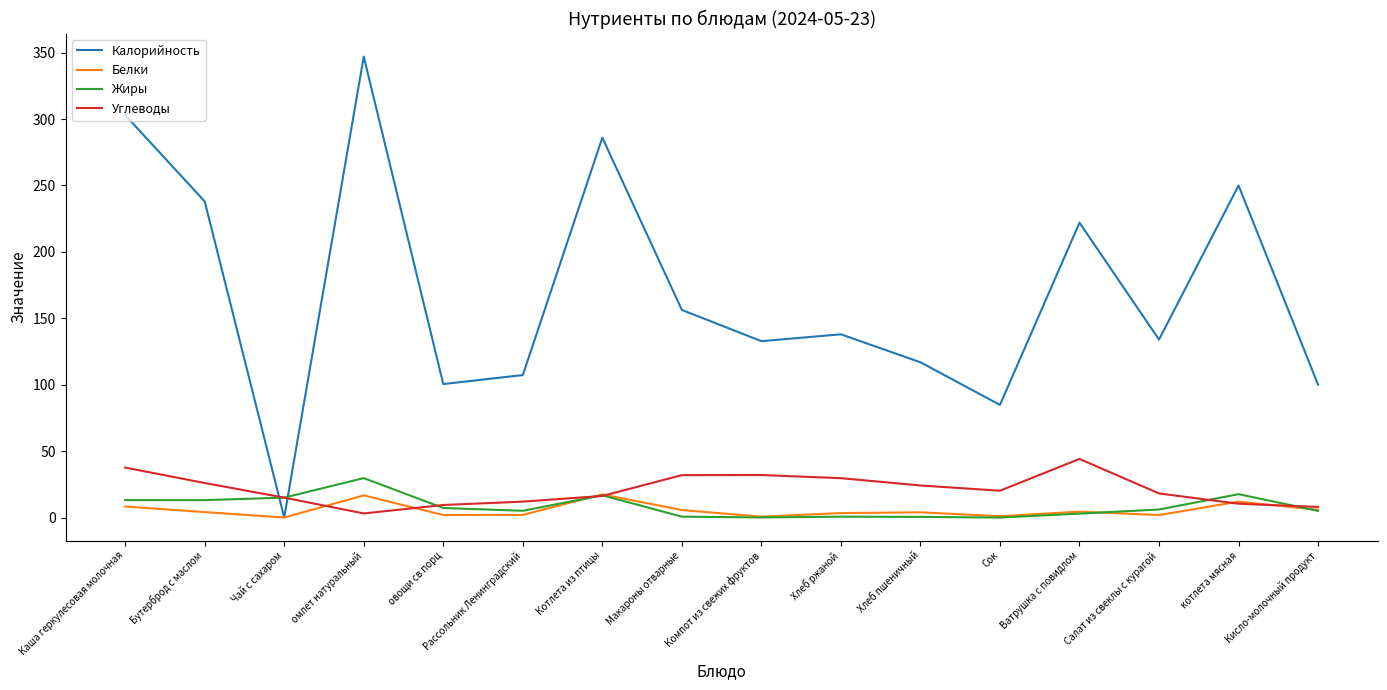

How many intersections are there between Жиры and Калорийность?

2